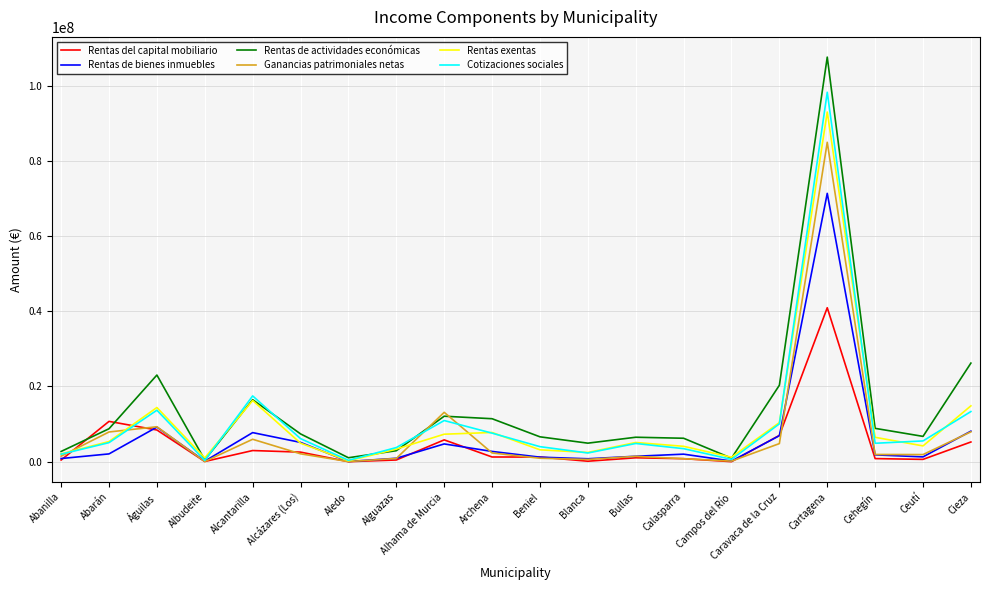

Is the value of Rentas de actividades económicas at Cieza greater than the value of Rentas de bienes inmuebles at Abanilla?

Yes